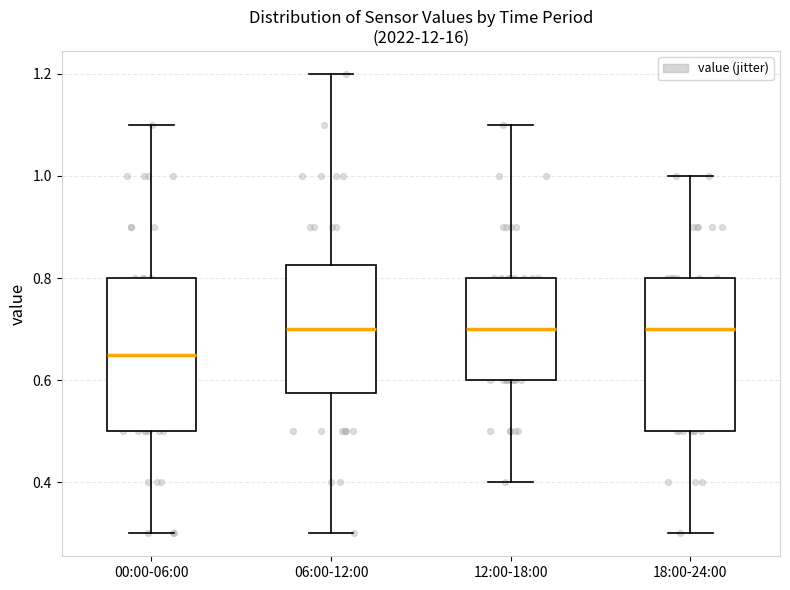

Which box has the lowest median line?

00:00-06:00